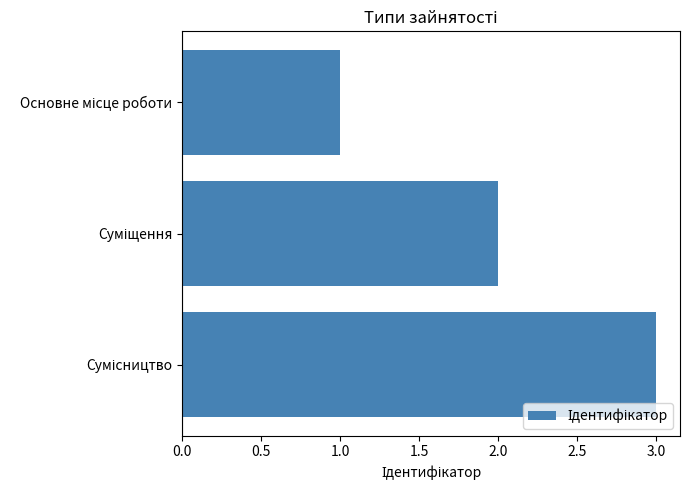

What is the greatest value displayed?

3